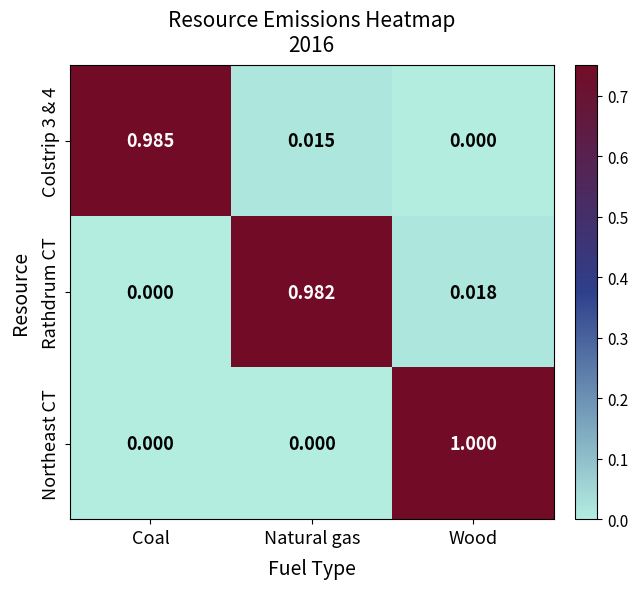

How many series are shown in this chart?

3